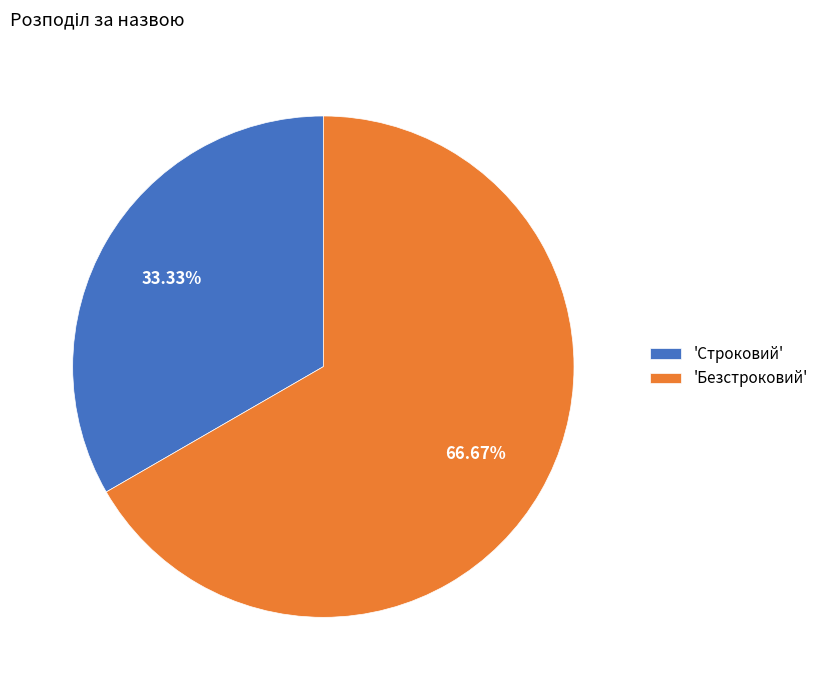

Rank the categories by value from lowest to highest.

'Строковий', 'Безстроковий'